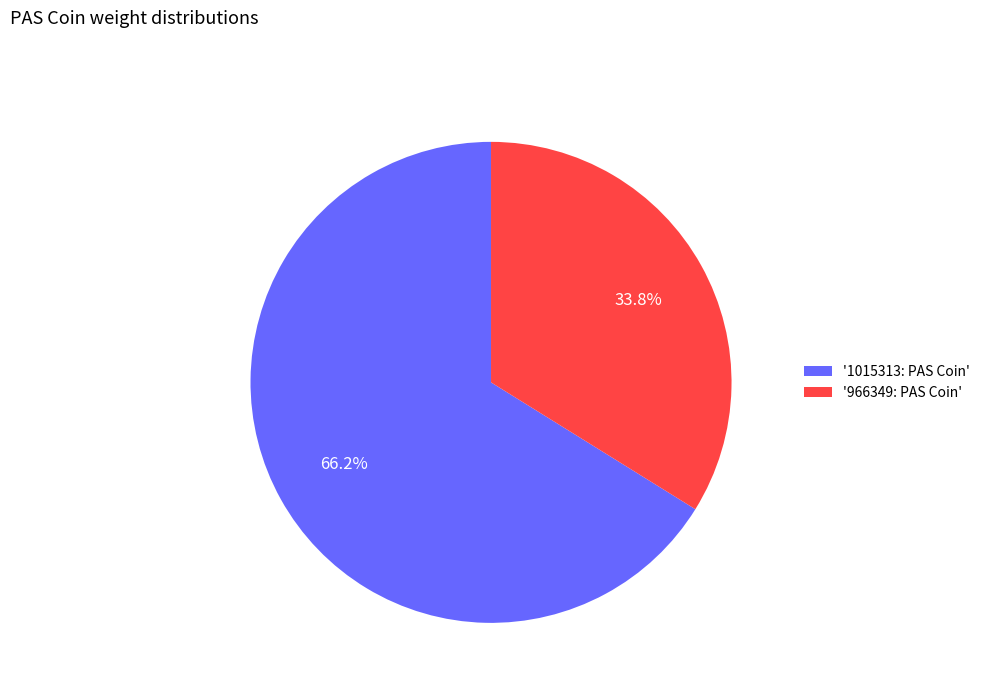

Which category has the biggest portion of the pie?

'1015313: PAS Coin'